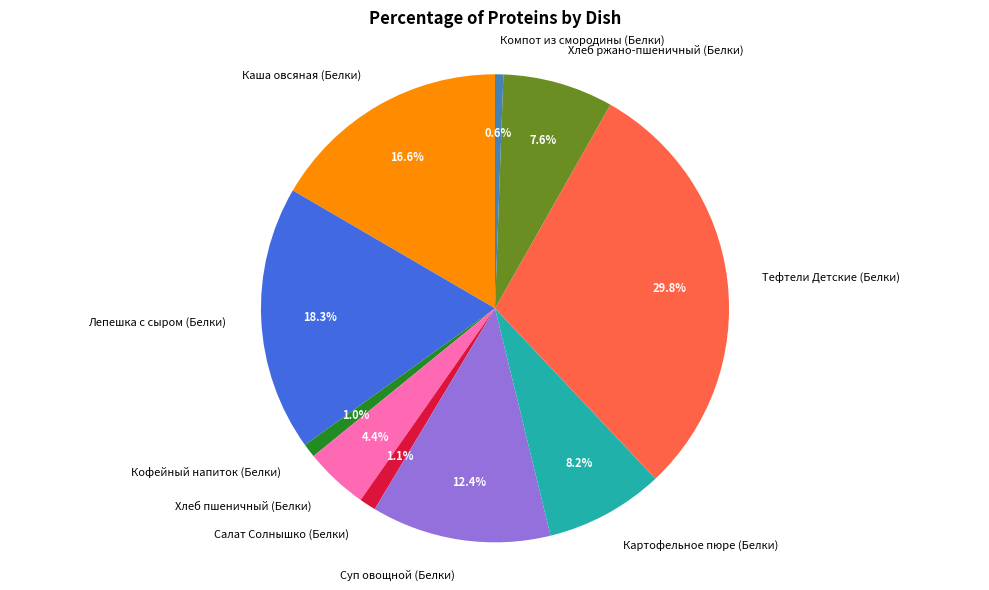

How many slices are in this pie chart?

10